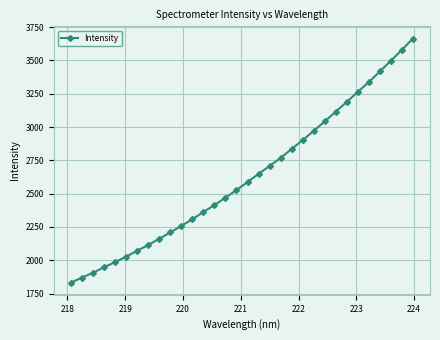

What is the smallest value displayed?

1832.1